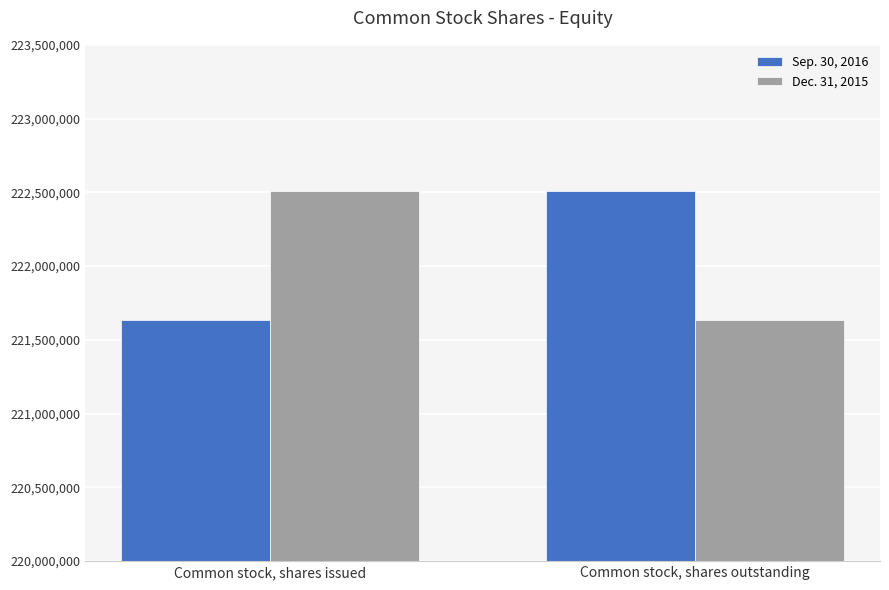

Reading left to right, transcribe all the data shown in this chart.

Sep. 30, 2016: 221632000	222510000
Dec. 31, 2015: 222510000	221632000